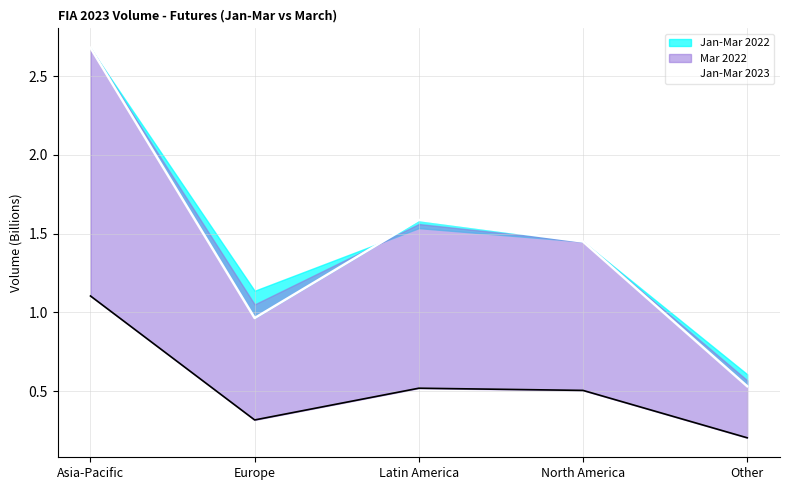

List the labels in order of value, smallest first.

Other, Europe, North America, Latin America, Asia-Pacific